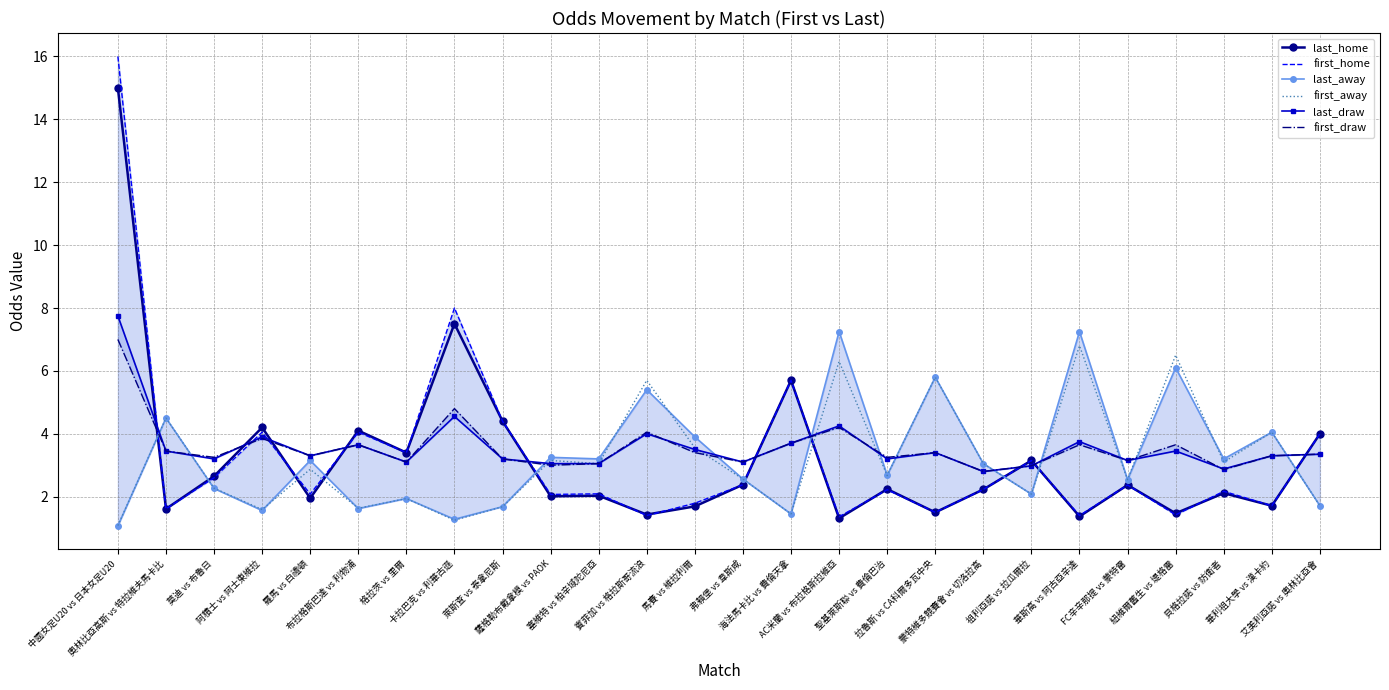

True or false: first_home has a value of 1.4 at 華斯高 vs 阿古亞辛達.

True